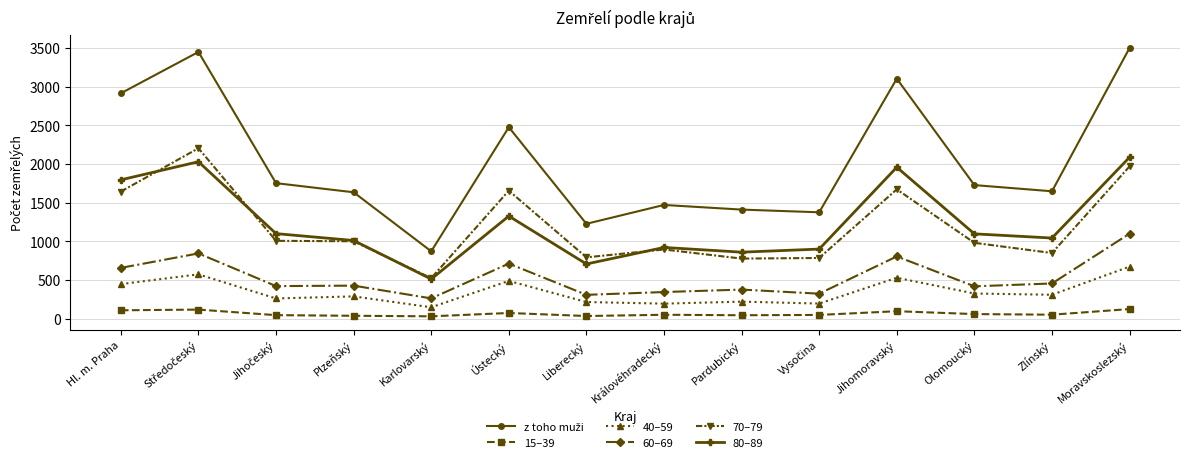

What is the label of the 8th point from the left?

Královéhradecký